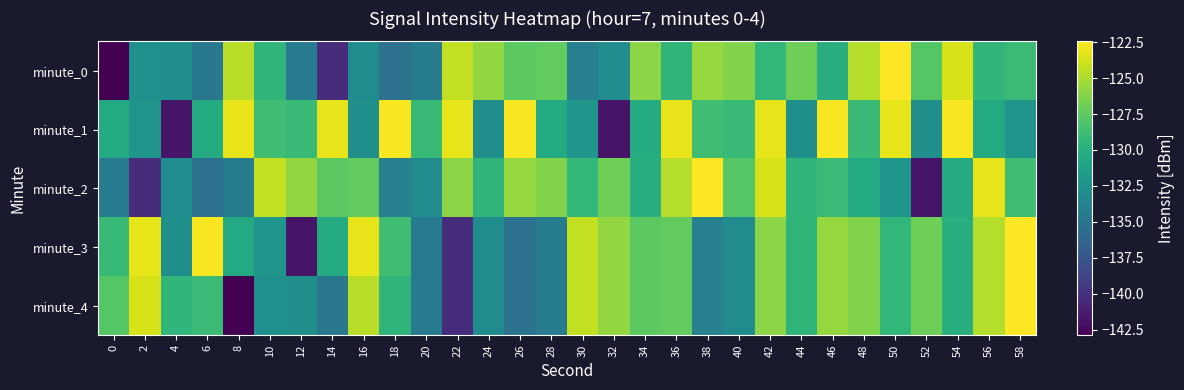

Between 58 and 48, which is larger?

48